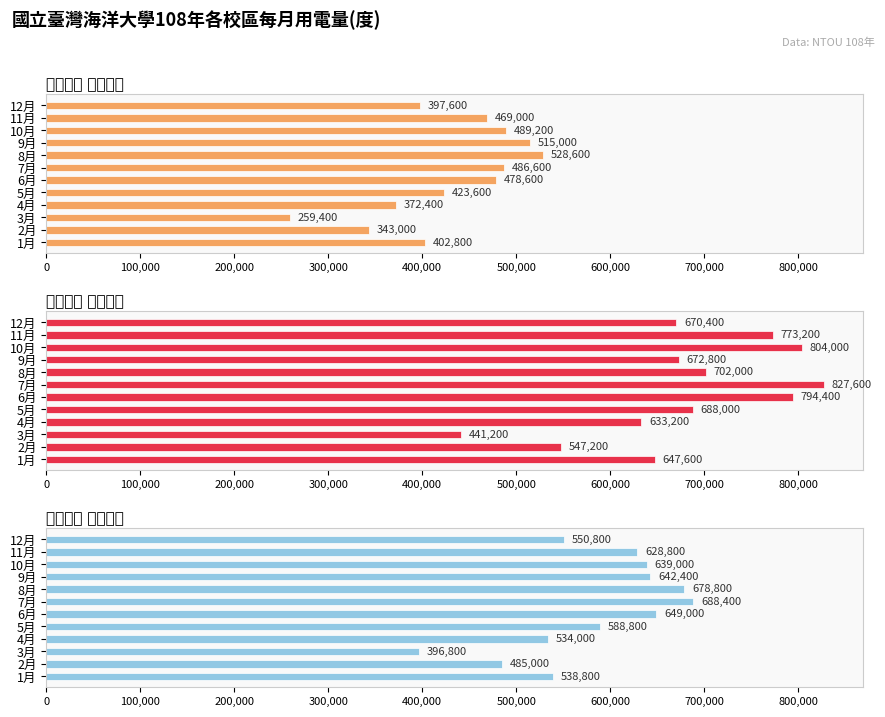

How many values in the 祥豐校區 合計度數 series are below 628800?

6